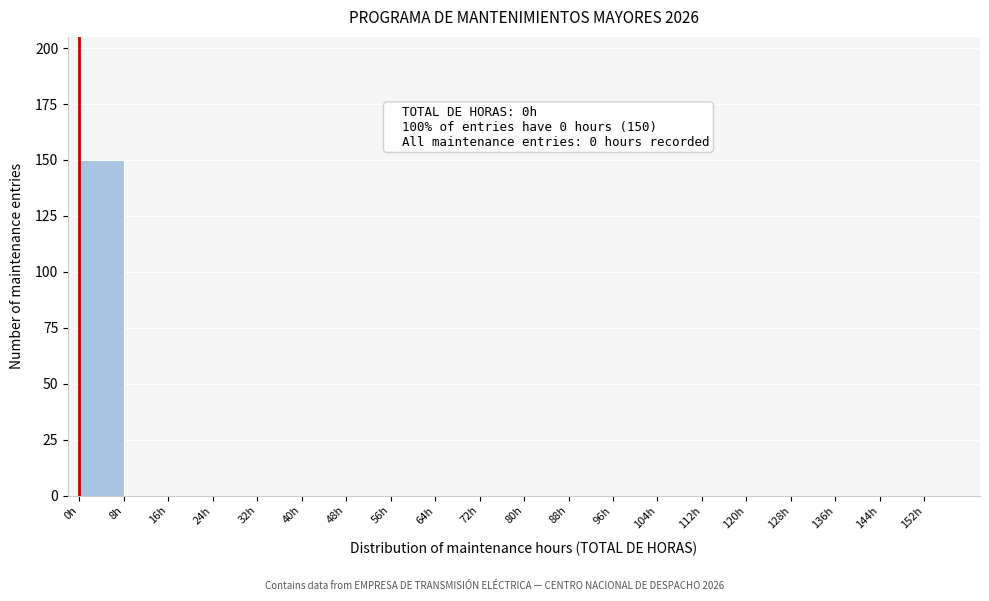

Over which range of the x-axis is the bar tallest?

0 to 8